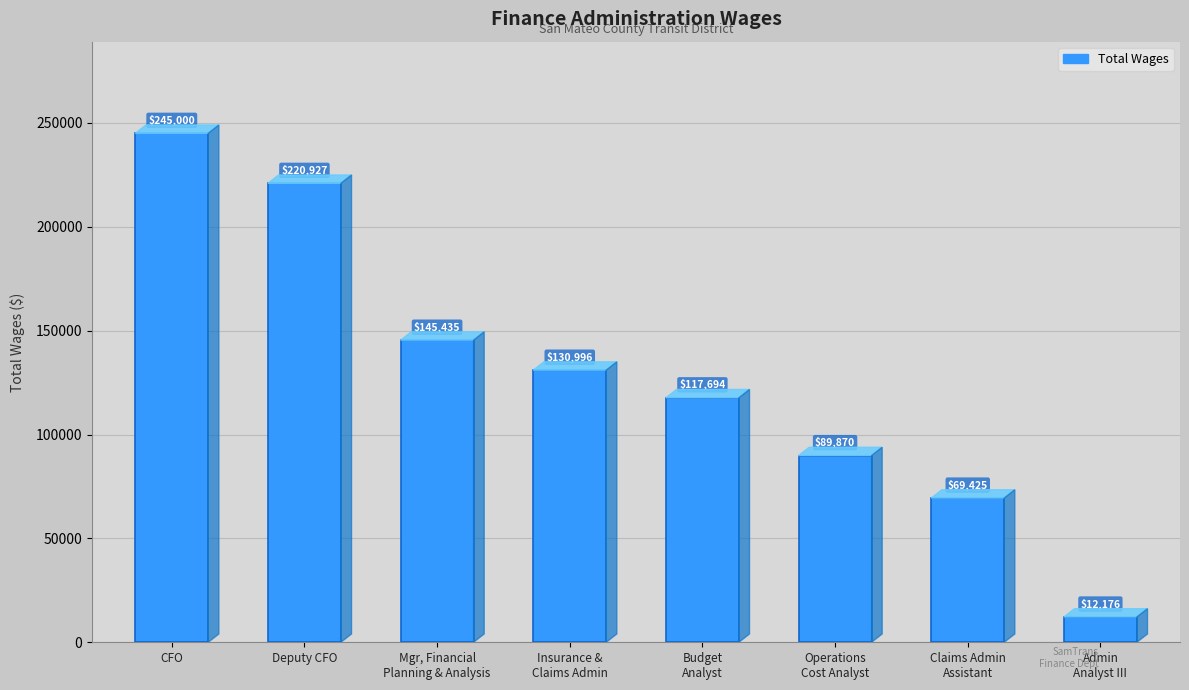

What is the smallest value displayed?

12176